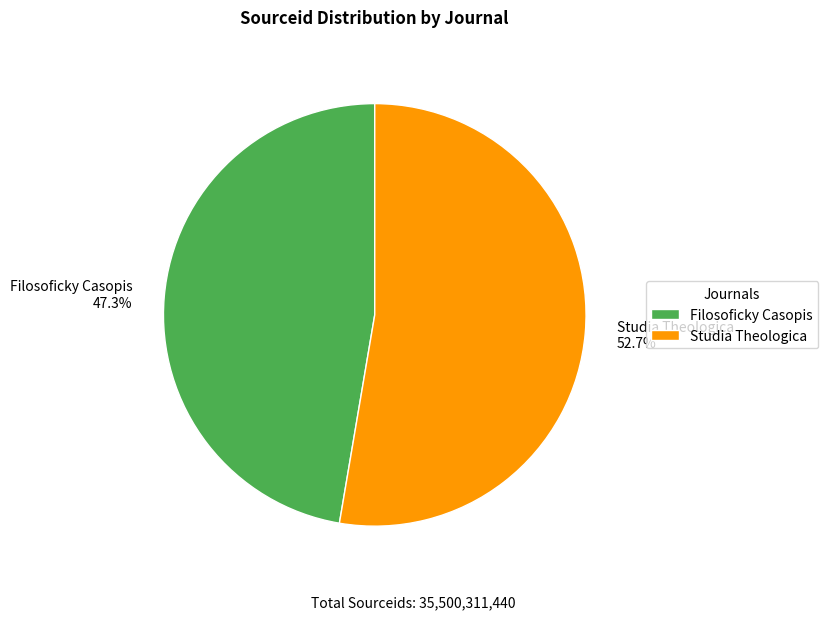

To the nearest percent, what is the difference between the largest and smallest slice percentages?

5%